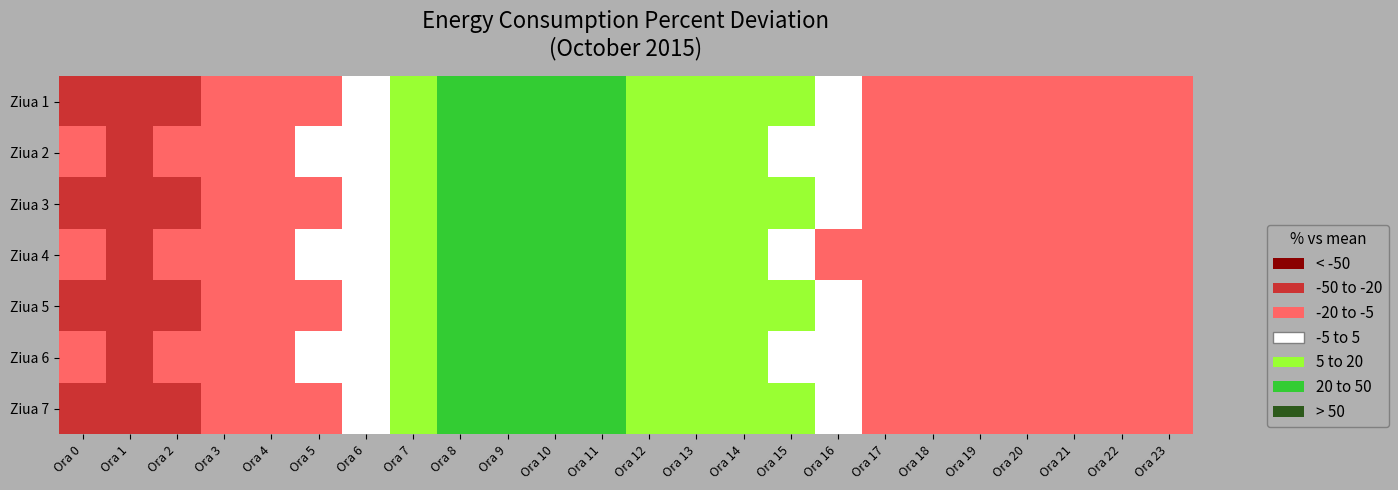

Which series has the largest range (max minus min)?

Ziua 1